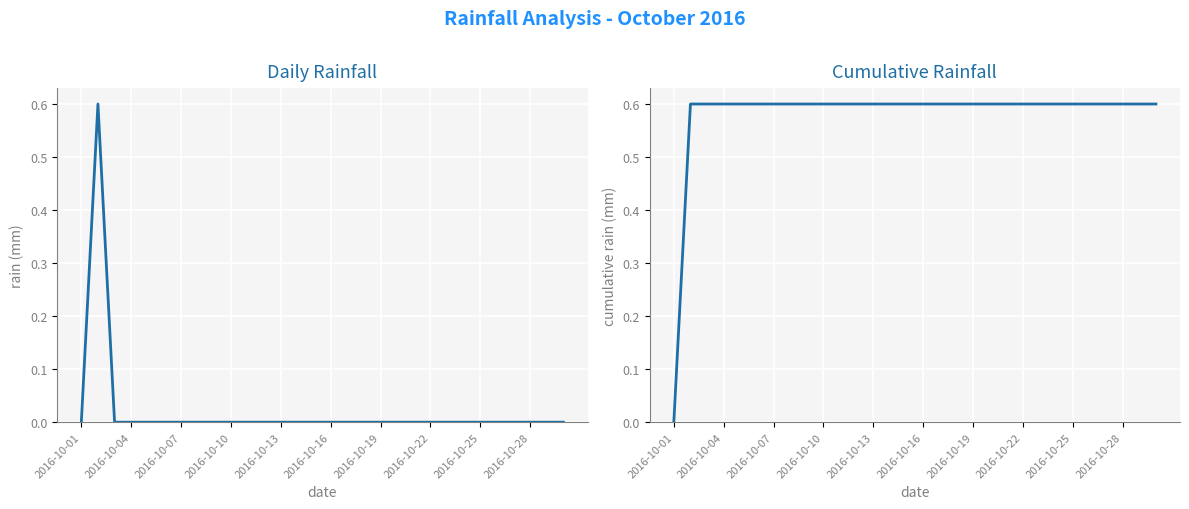

Which series has the largest range (max minus min)?

rain